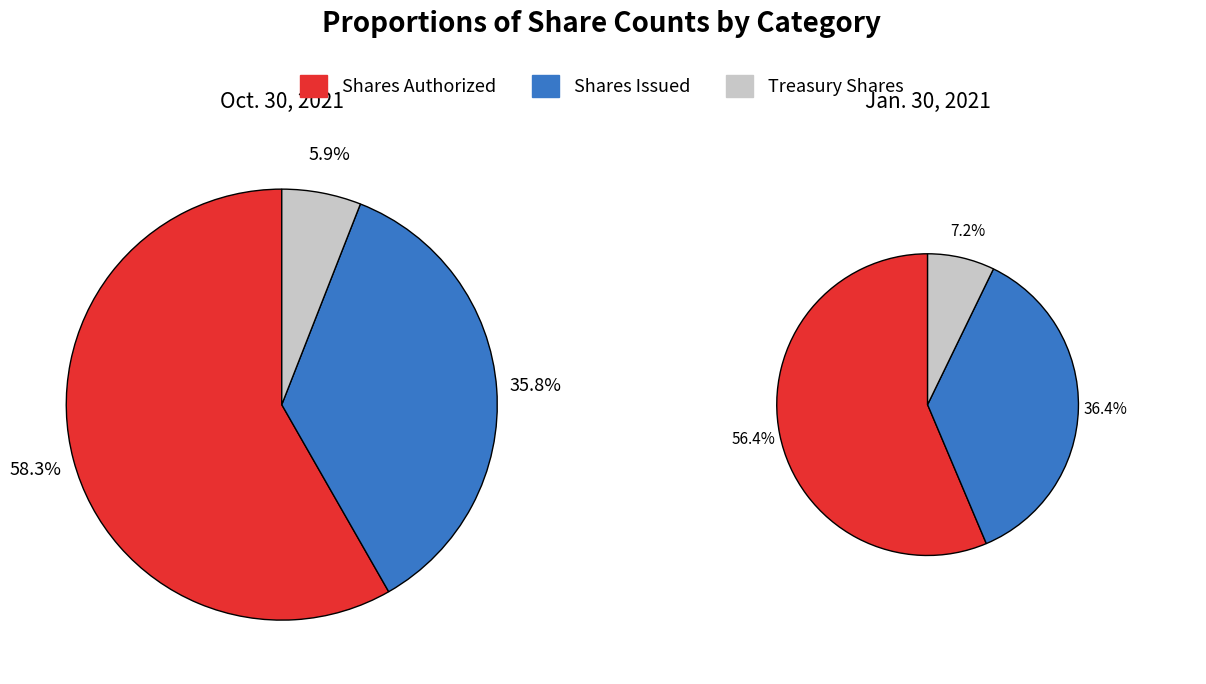

Which category has the smallest portion of the pie?

Treasury stock, shares